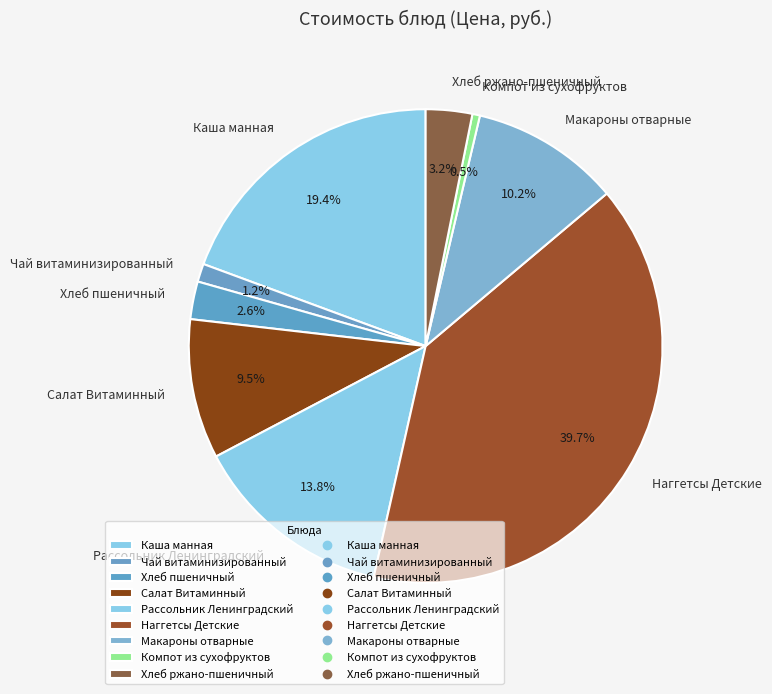

True or false: Макароны отварные accounts for 17% of the total.

False